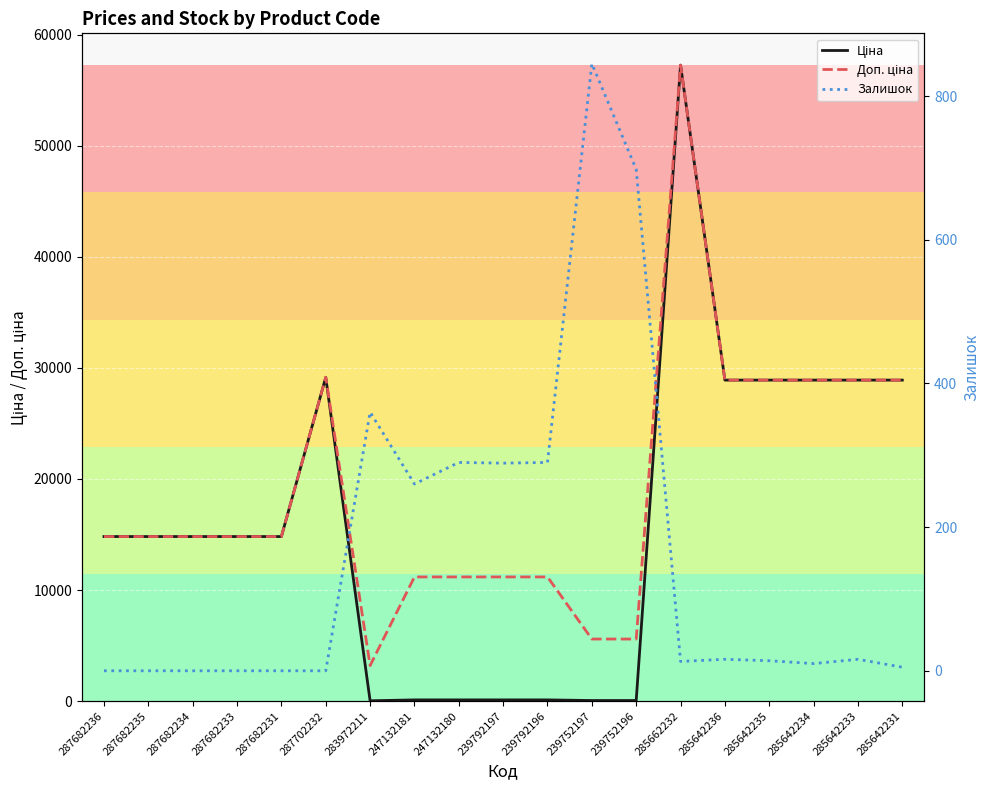

What is the difference between the highest and lowest values at 239792196?

11070.2